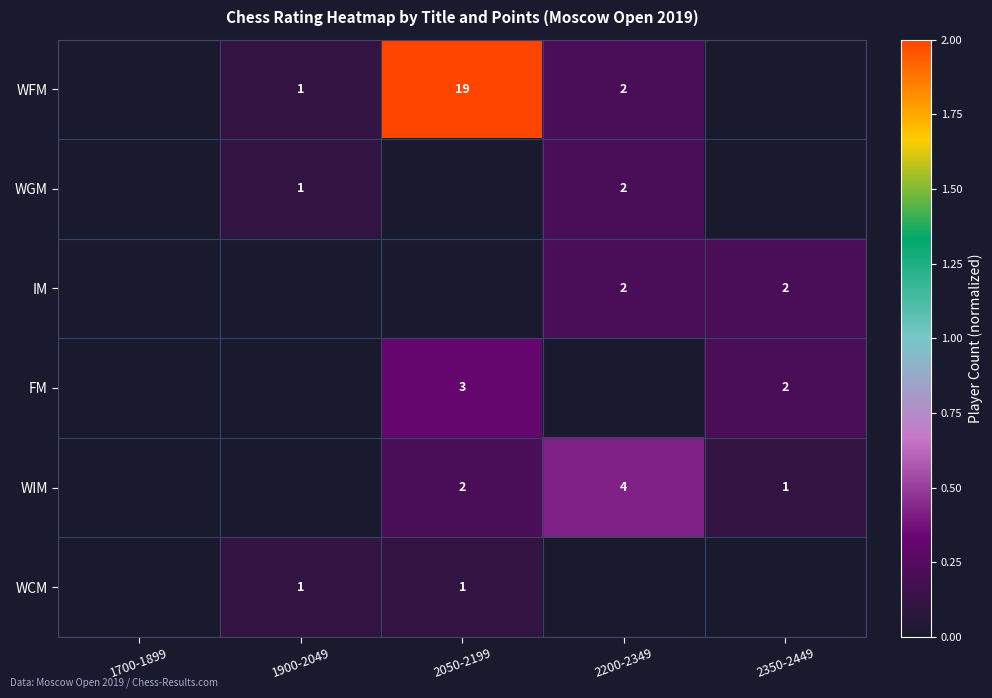

What is the total value across all series at 1900-2049?

0.3